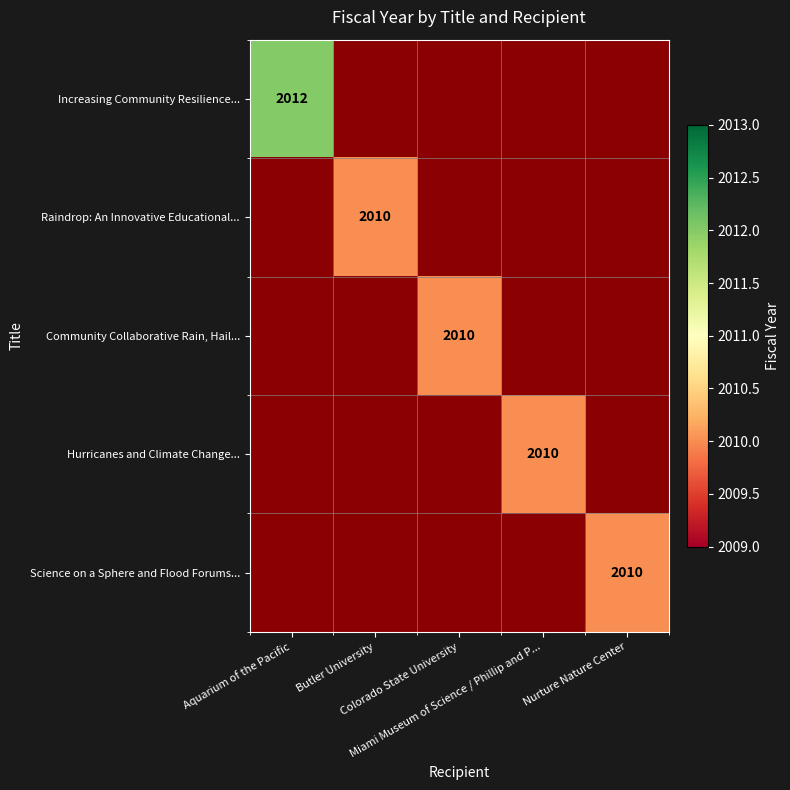

At how many categories does at least one series exceed 2010?

1